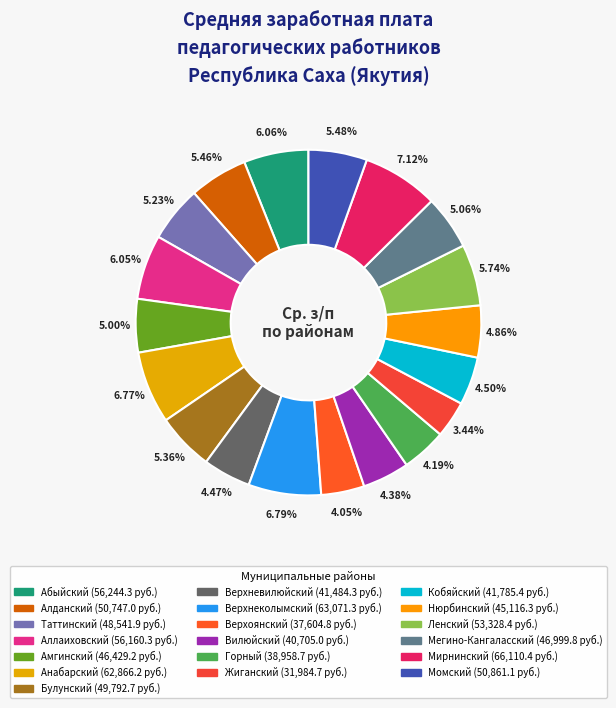

How many slices are in this pie chart?

19